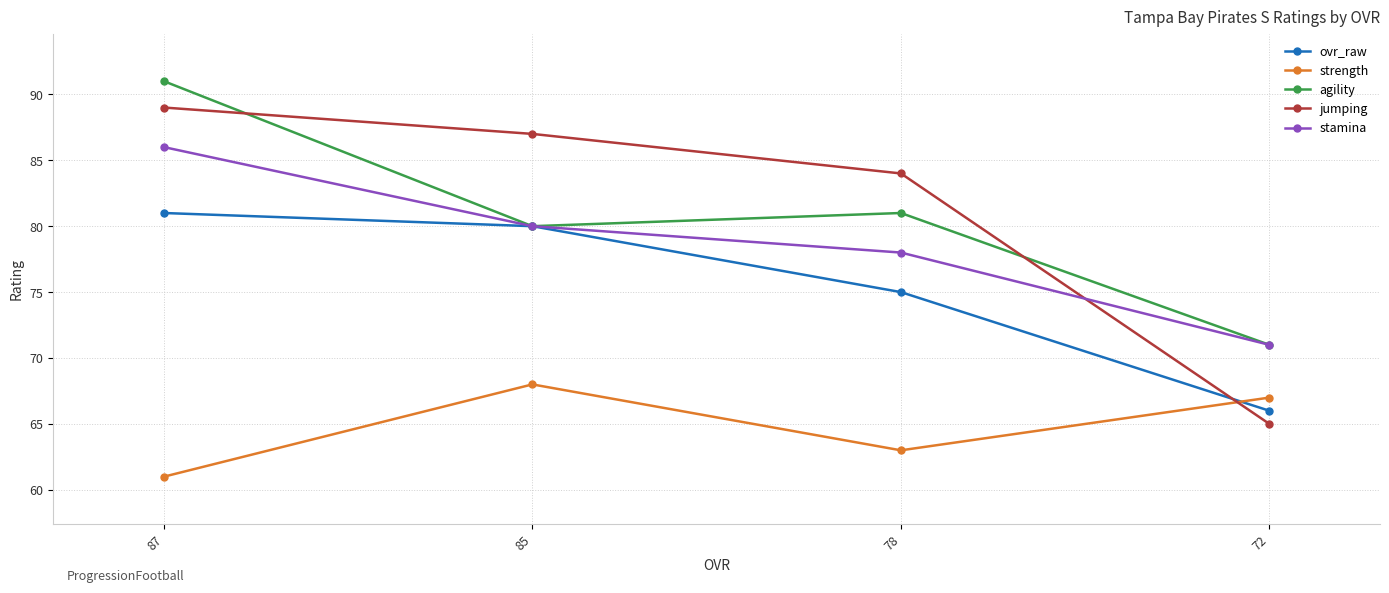

True or false: ovr_raw has a value of 122 at 87.

False